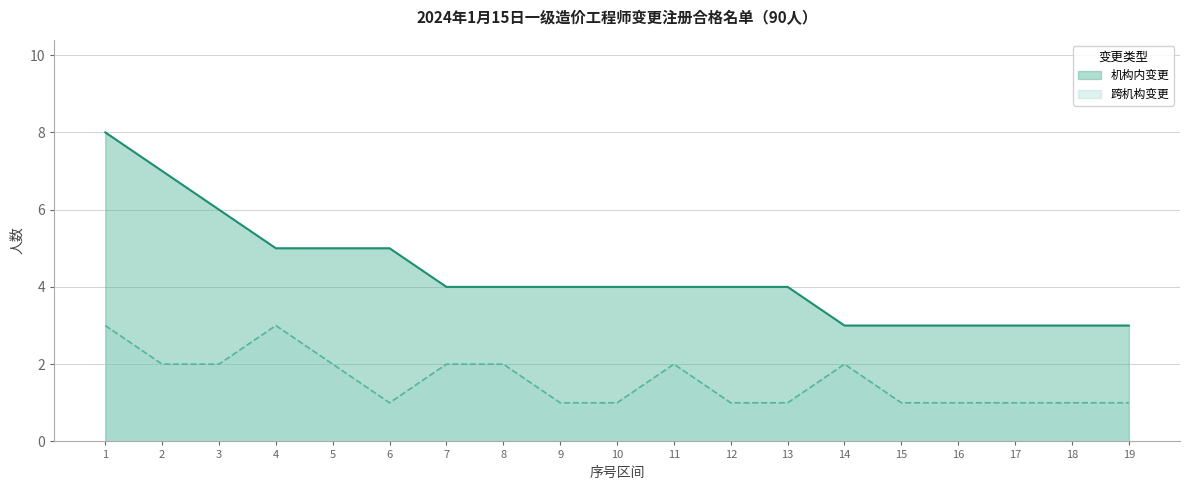

True or false: 跨机构变更 has a value of 1 at 6.

True